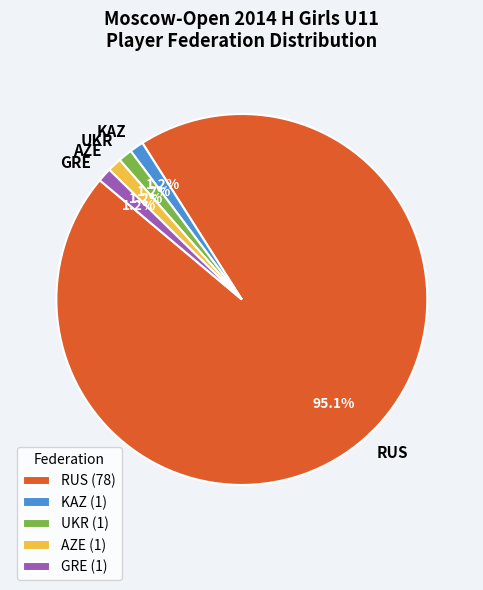

To the nearest percent, what percentage of the pie is GRE?

1%